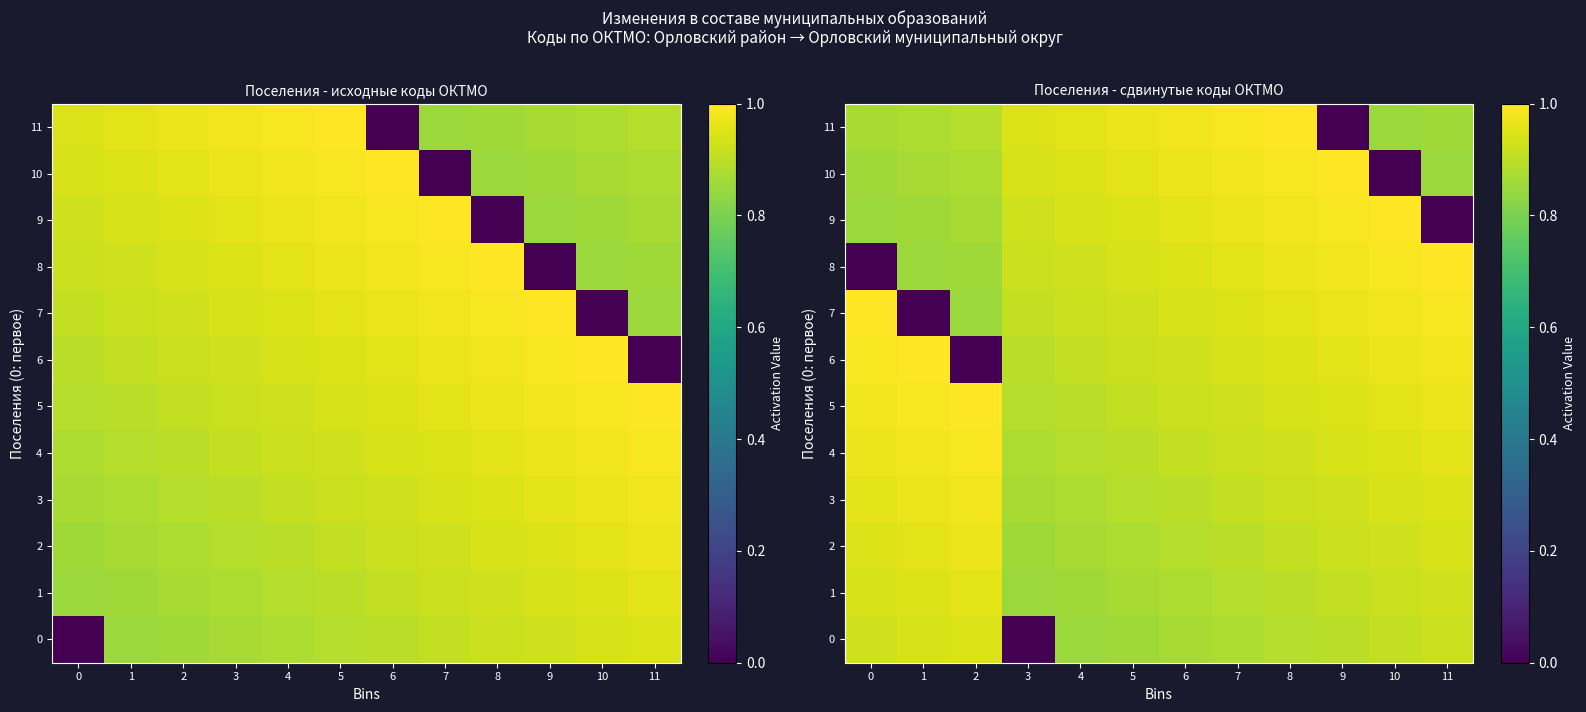

At which category does the chart reach its peak across all series?

2